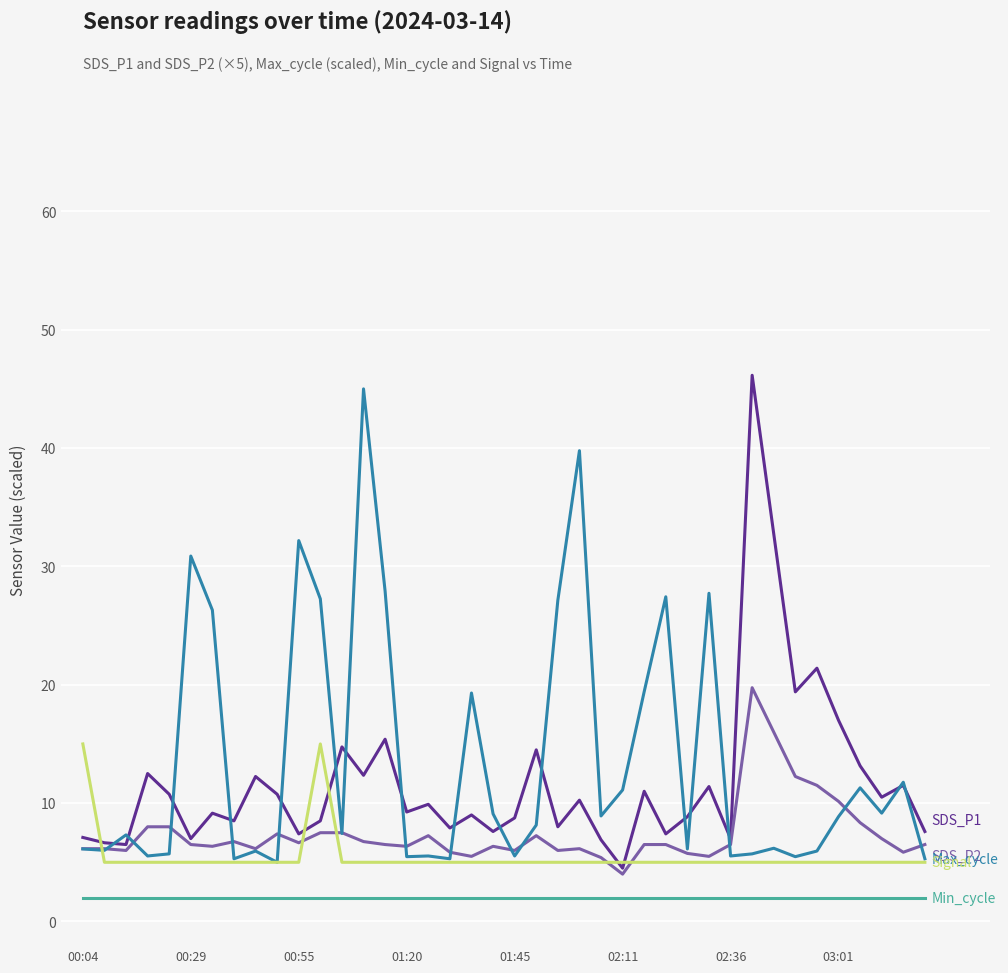

What is the maximum value shown in the chart?

46.2